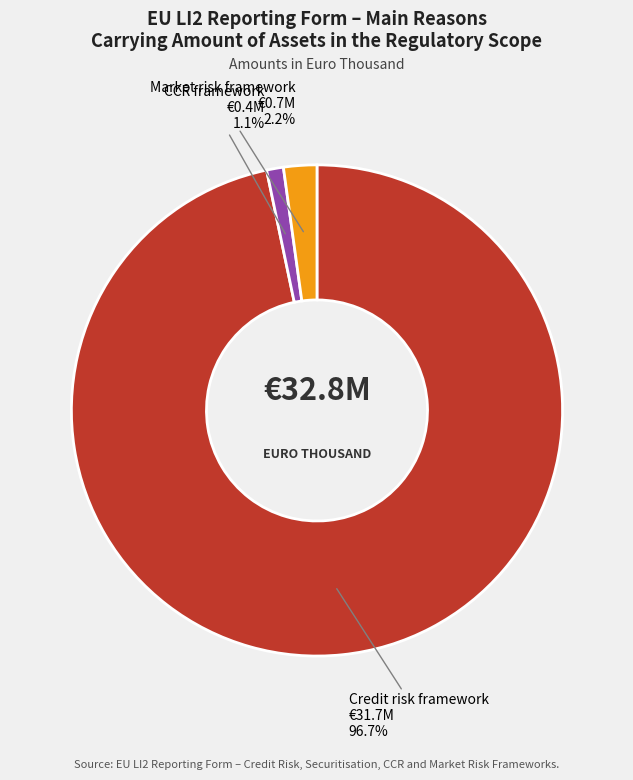

Does any single category account for the majority?

Yes